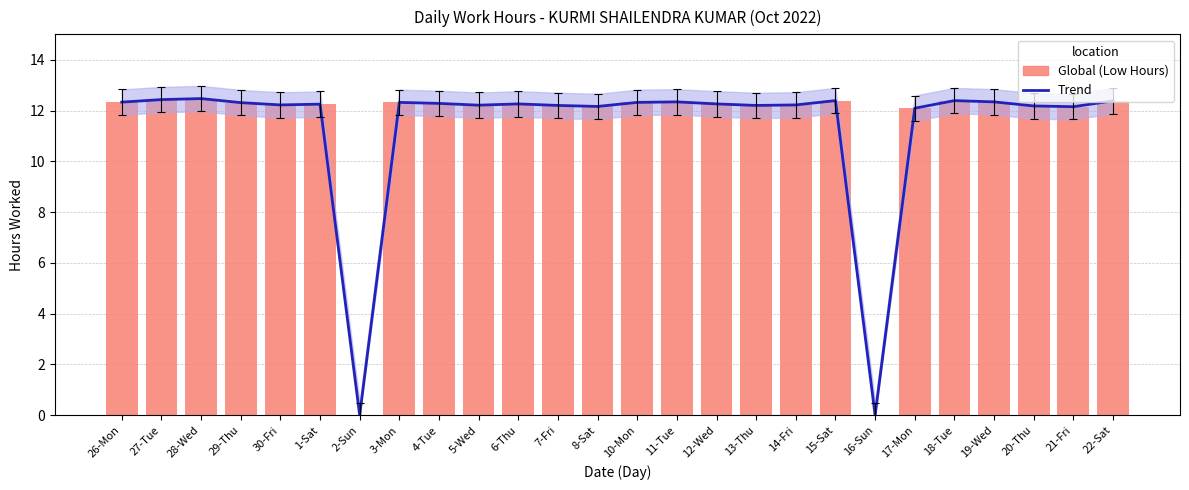

What is the difference between the maximum and minimum values in the Low Hours (trend) series?

12.5